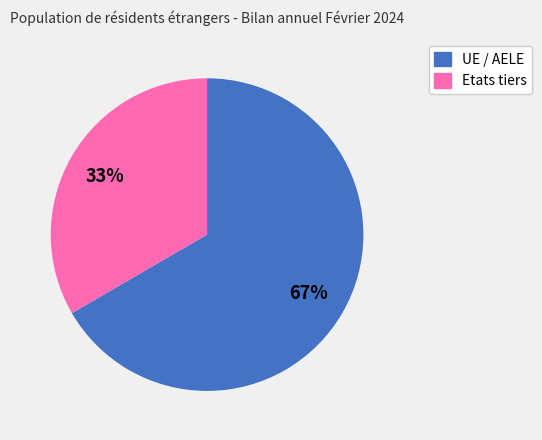

To the nearest percent, what is the average slice percentage?

50%